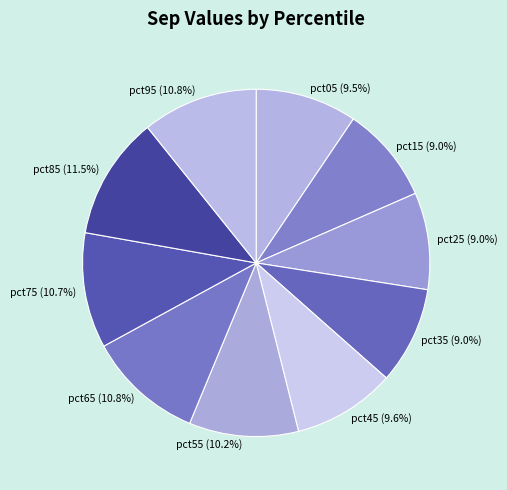

Which slice is the largest?

pct85